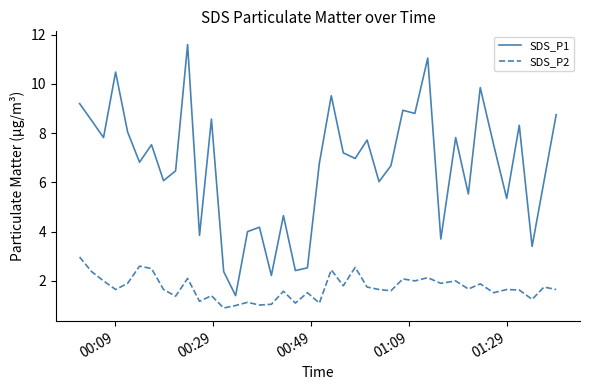

True or false: SDS_P2 and SDS_P1 intersect in this chart.

False